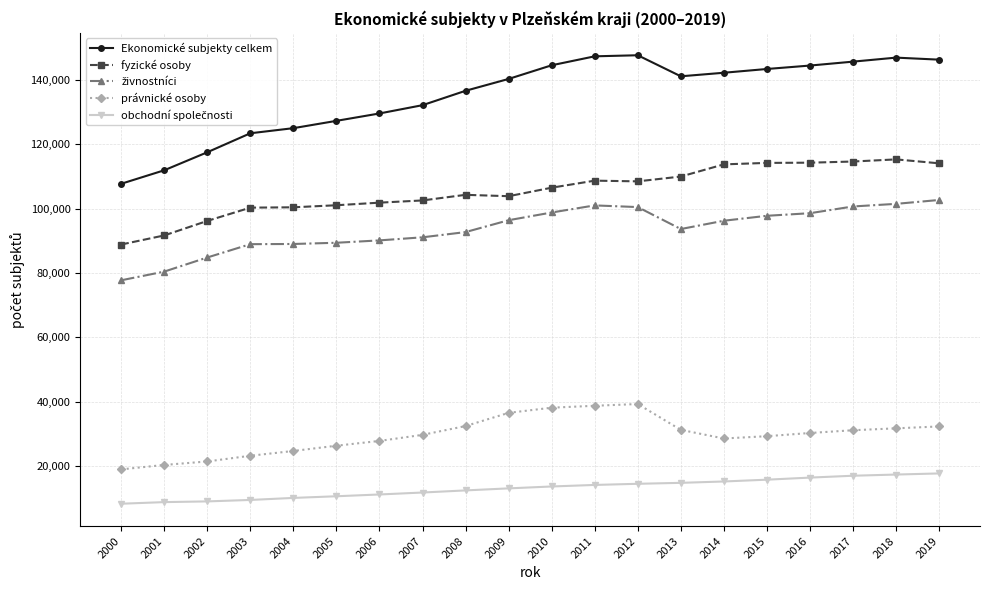

What is the difference between the maximum and second lowest values in the Ekonomické subjekty celkem series?

35789